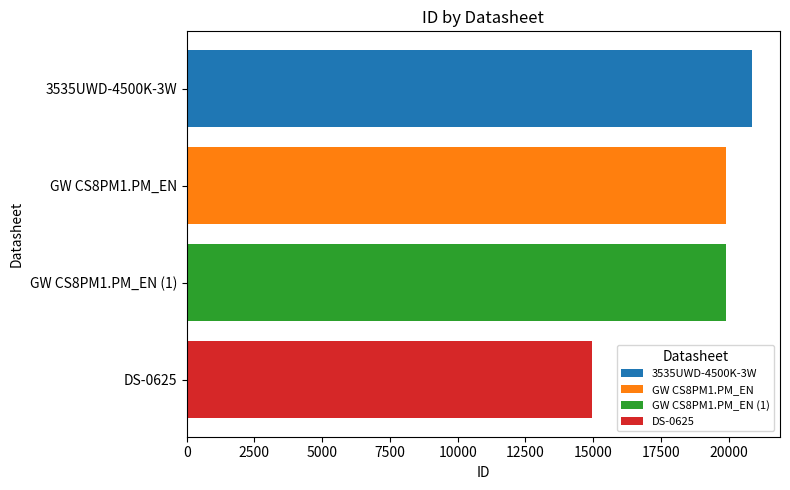

What is the change in value from GW CS8PM1.PM_EN (1) to DS-0625?

-4956